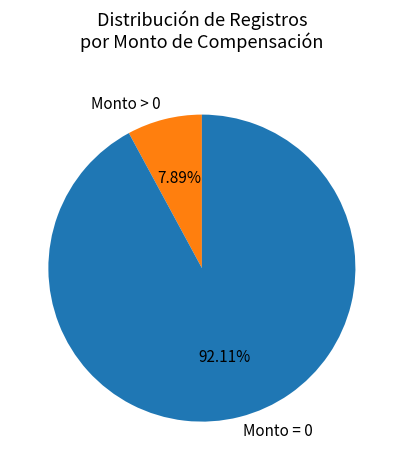

Which category has the biggest portion of the pie?

Monto = 0